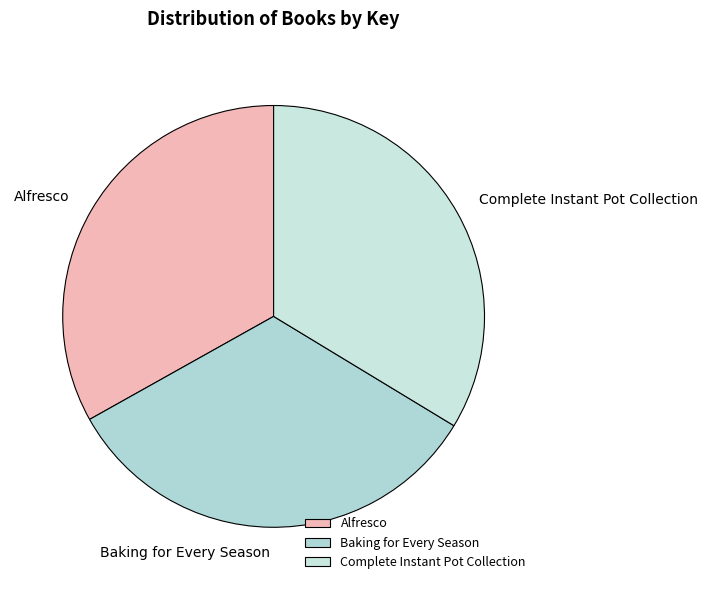

Approximately how many times larger is the value at Complete Instant Pot Collection compared to Baking for Every Season?

1.0